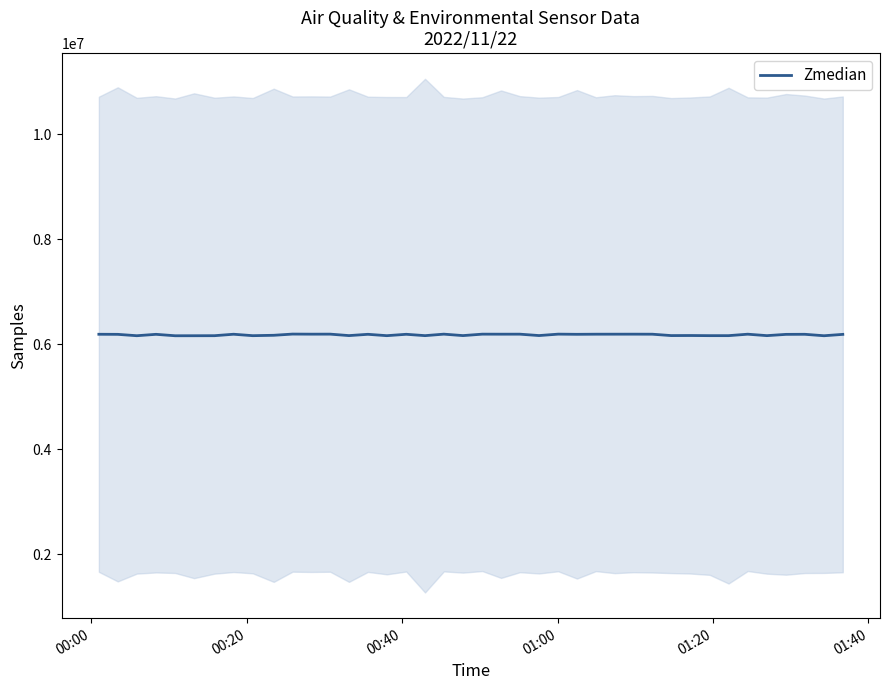

How many lines are shown in the chart?

1